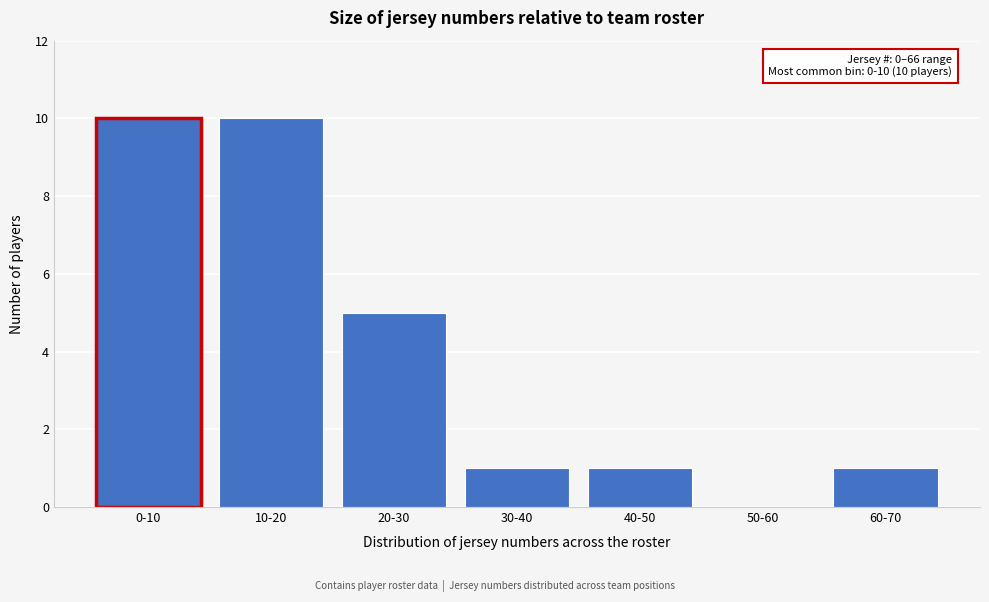

Reading left to right, list all the values displayed in this chart.

0-10=10	10-20=10	20-30=5	30-40=1	40-50=1	50-60=0	60-70=1